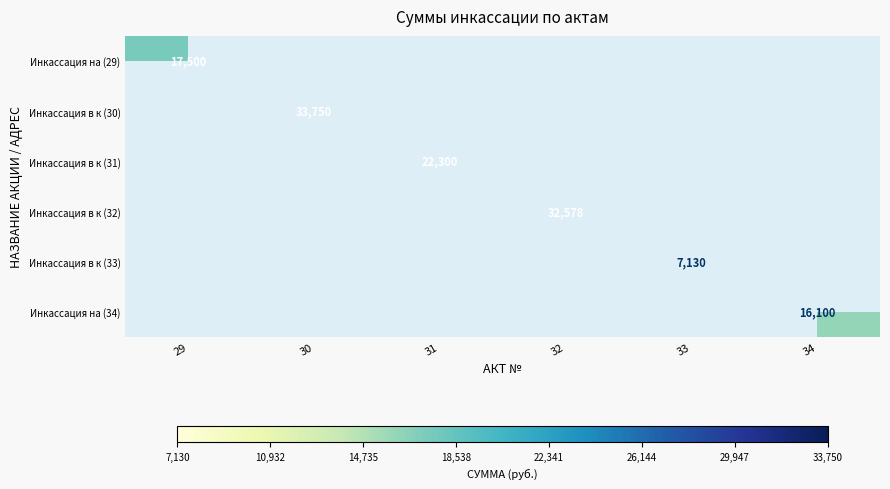

True or false: Инкассация в к (33) has a value of 7130 at 33.

True